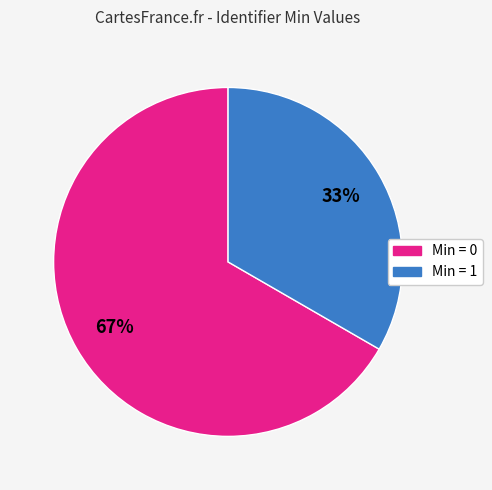

How many slices are in this pie chart?

2